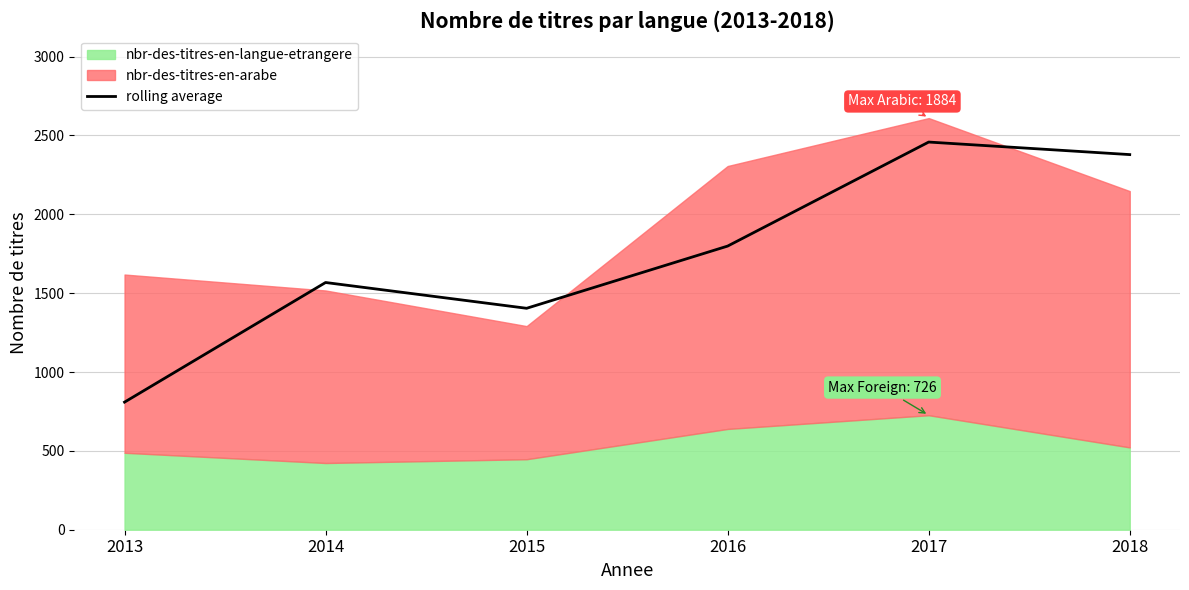

Reading left to right, list all the values displayed in this chart.

2013=809.0	2014=1567.5	2015=1404.0	2016=1798.5	2017=2458.0	2018=2378.5